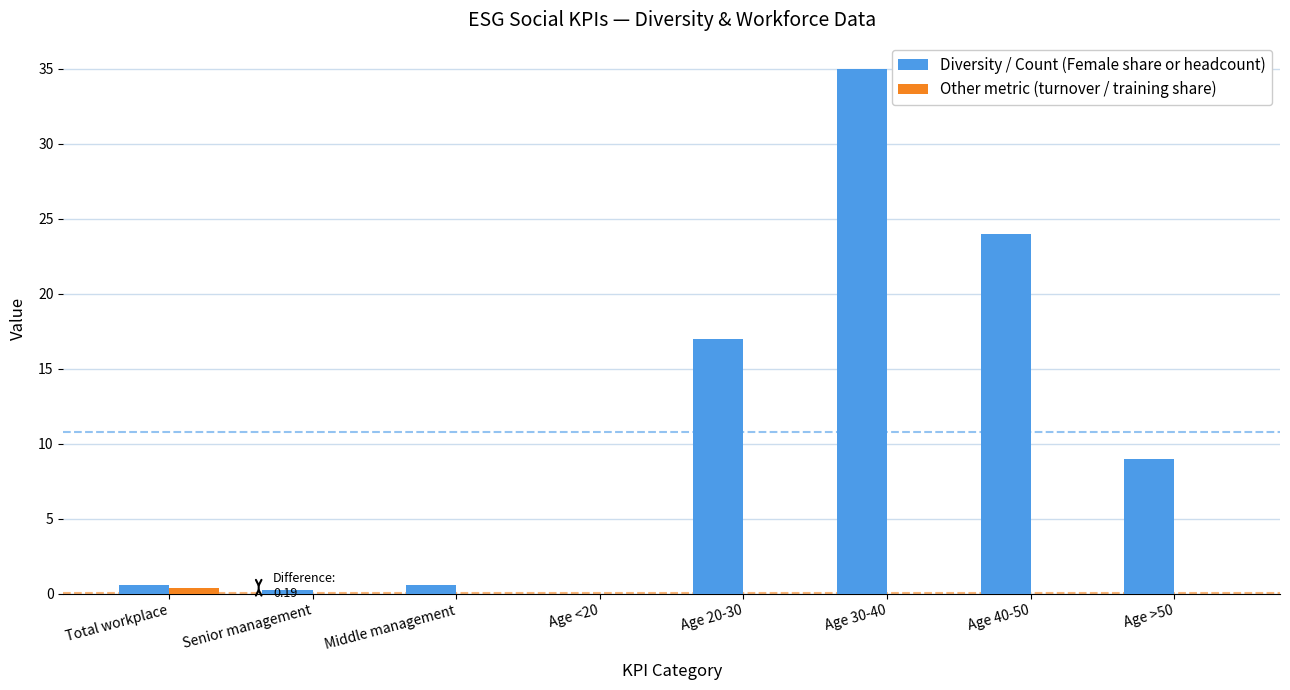

What are all the series names shown in the legend?

Diversity / Count (Female share or headcount), Other metric (turnover / training share)